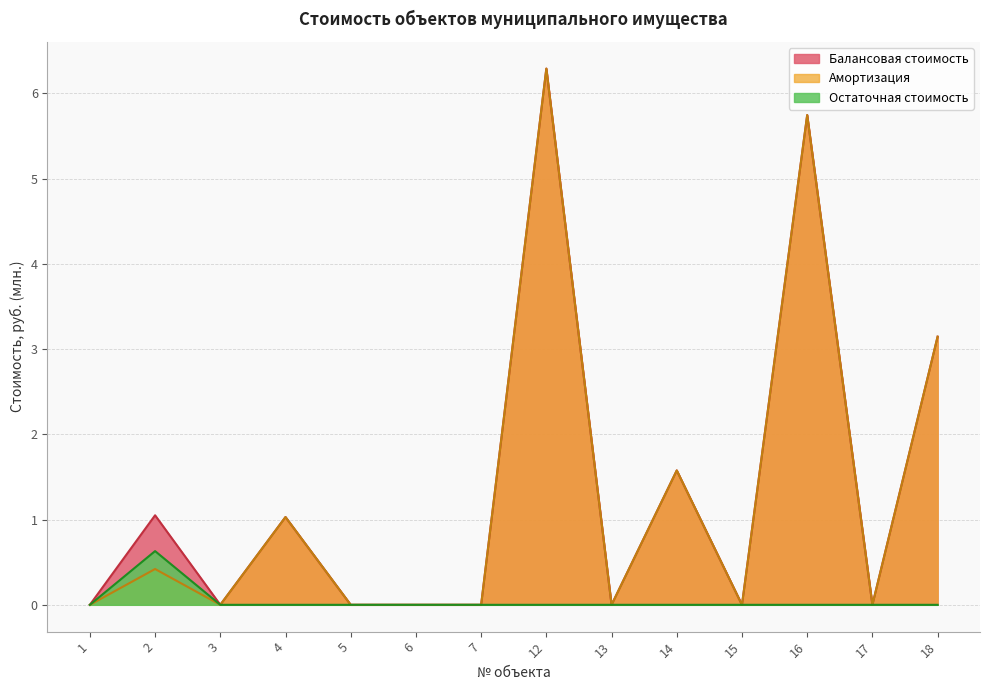

How many lines are shown in the chart?

3